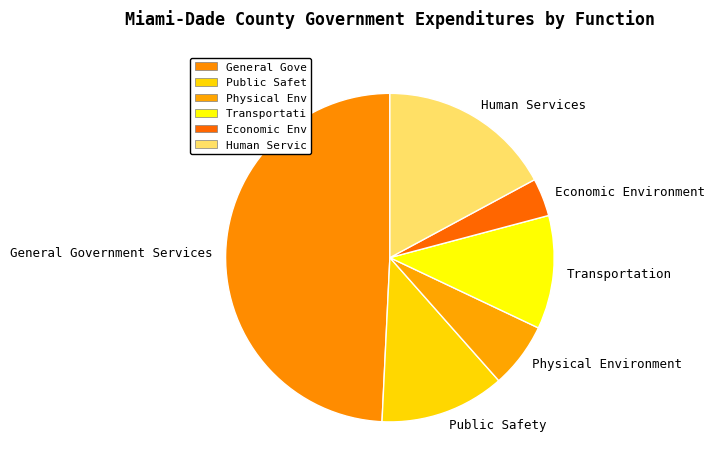

Which has a higher value, Human Services or Transportation?

Human Services